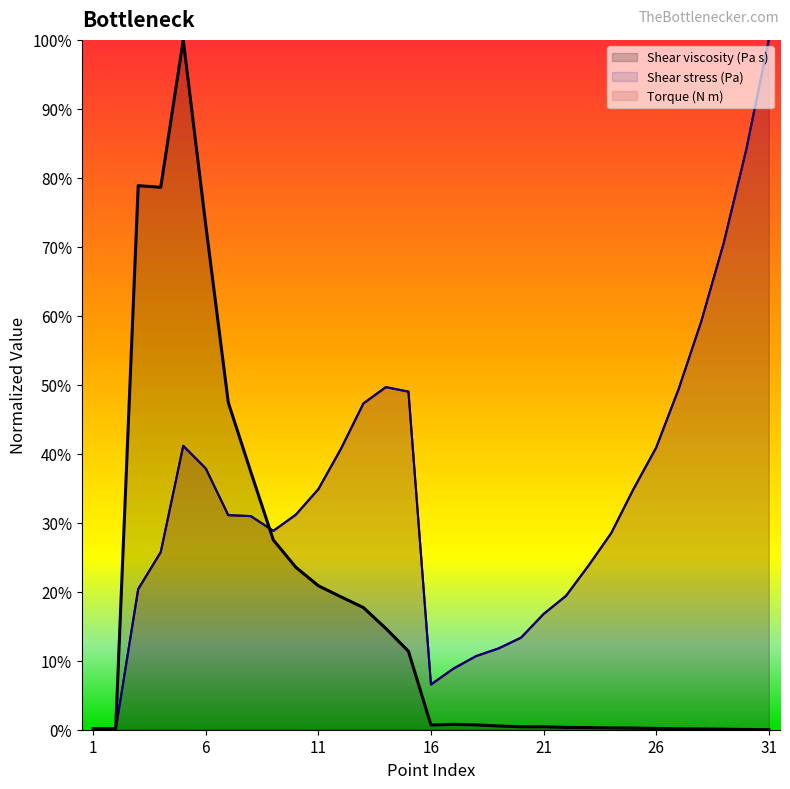

What is the value of the Shear stress (Pa) point at the 30th from the left?

0.8